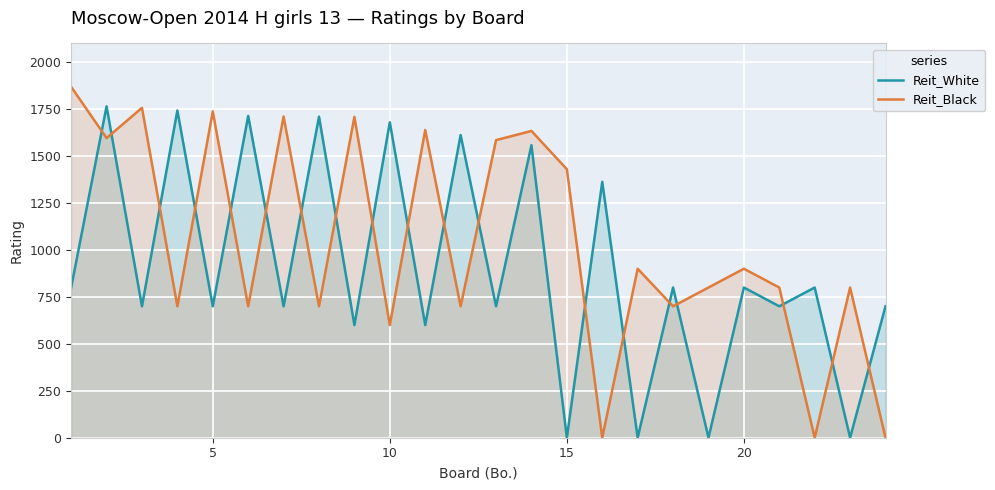

How many lines are shown in the chart?

2